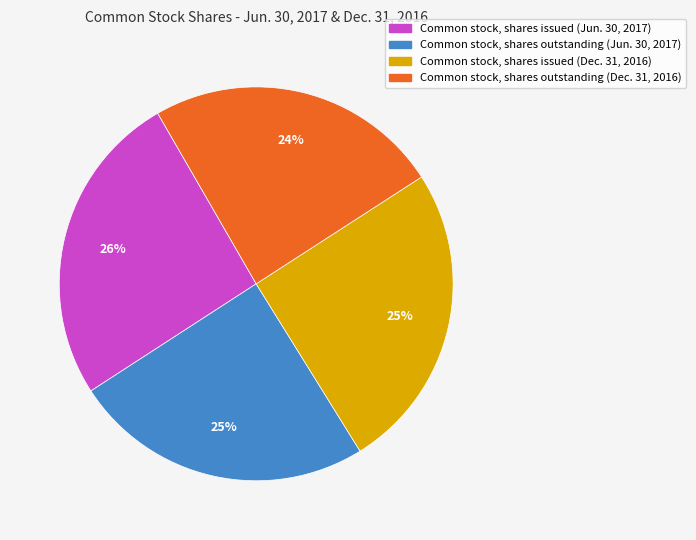

Which has a higher value, Common stock, shares issued (Jun. 30, 2017) or Common stock, shares outstanding (Jun. 30, 2017)?

Common stock, shares issued (Jun. 30, 2017)